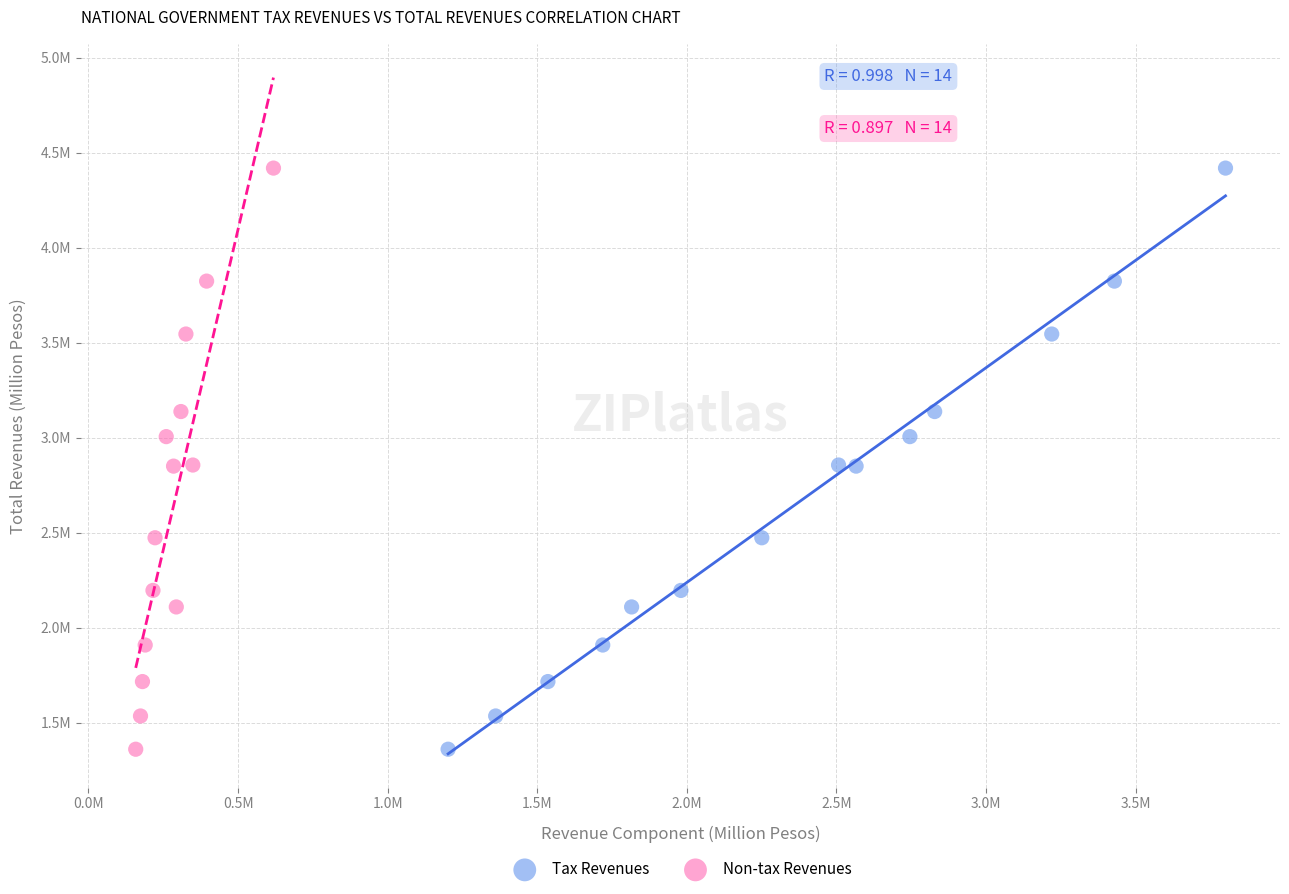

What are all the series names shown in the legend?

Tax Revenues, Non-tax Revenues